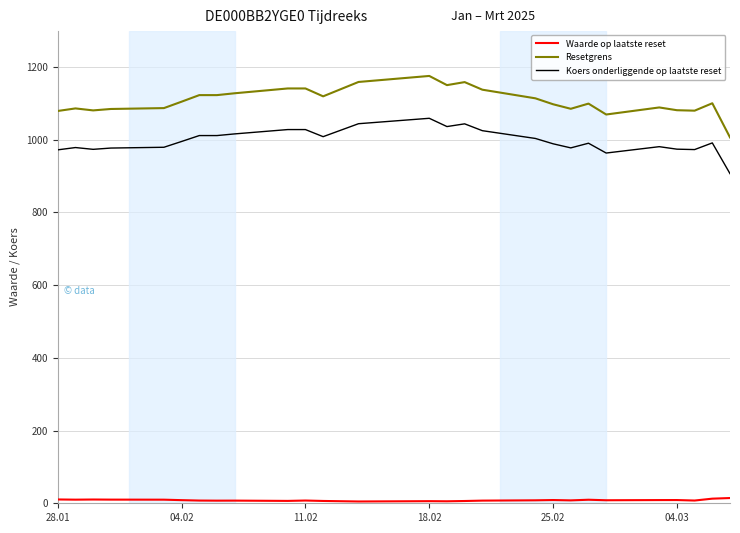

True or false: Koers onderliggende op laatste reset and Waarde op laatste reset cross at least once.

False